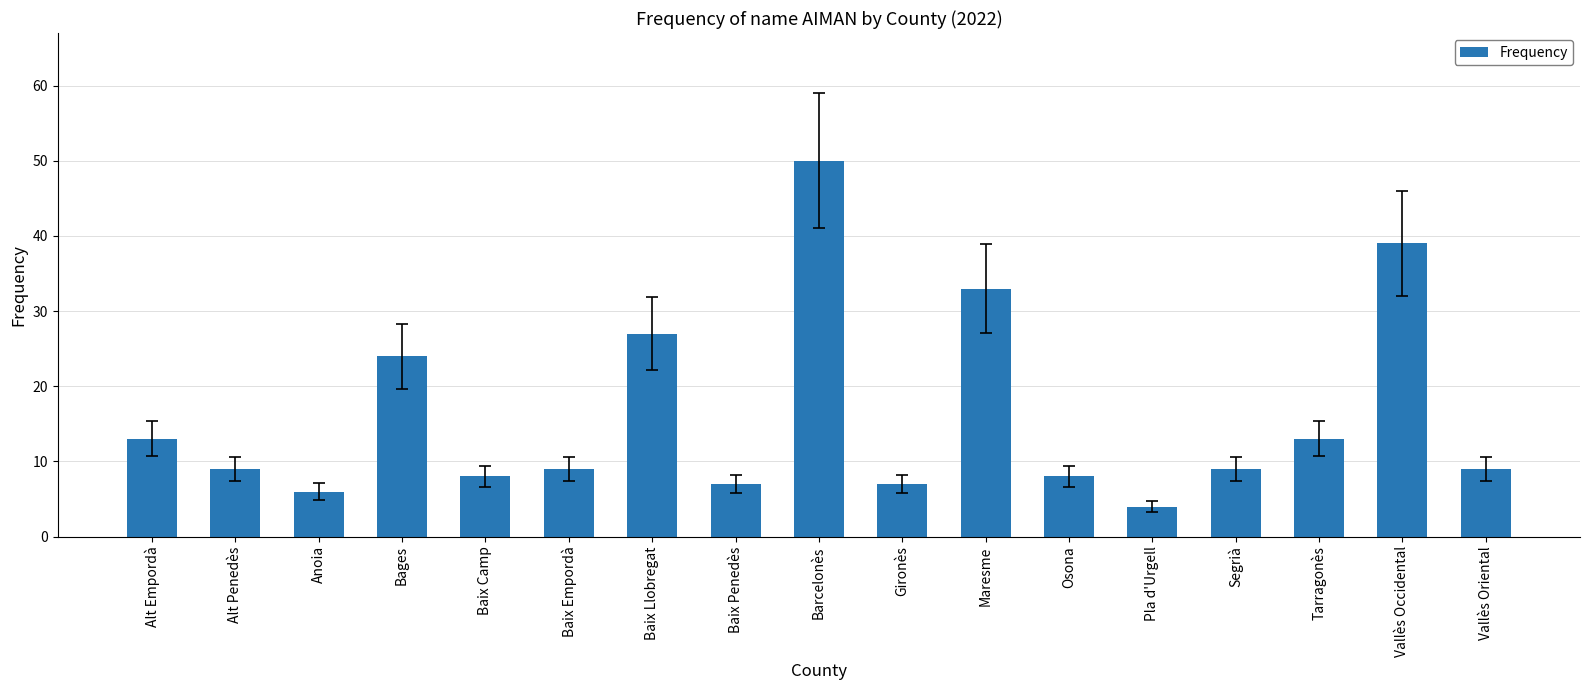

What is the sum of the values at Anoia and Segrià?

15